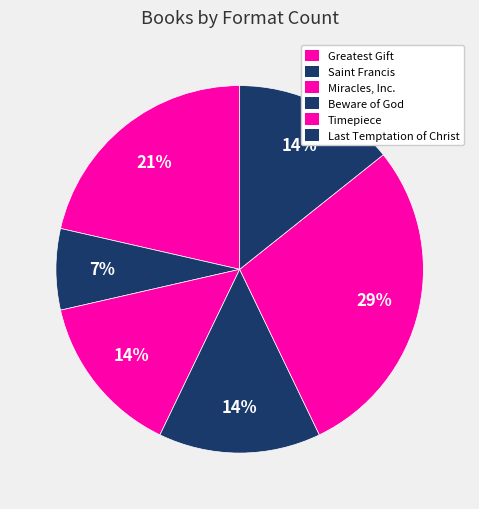

The Timepiece slice represents 29% of the pie. True or false?

True